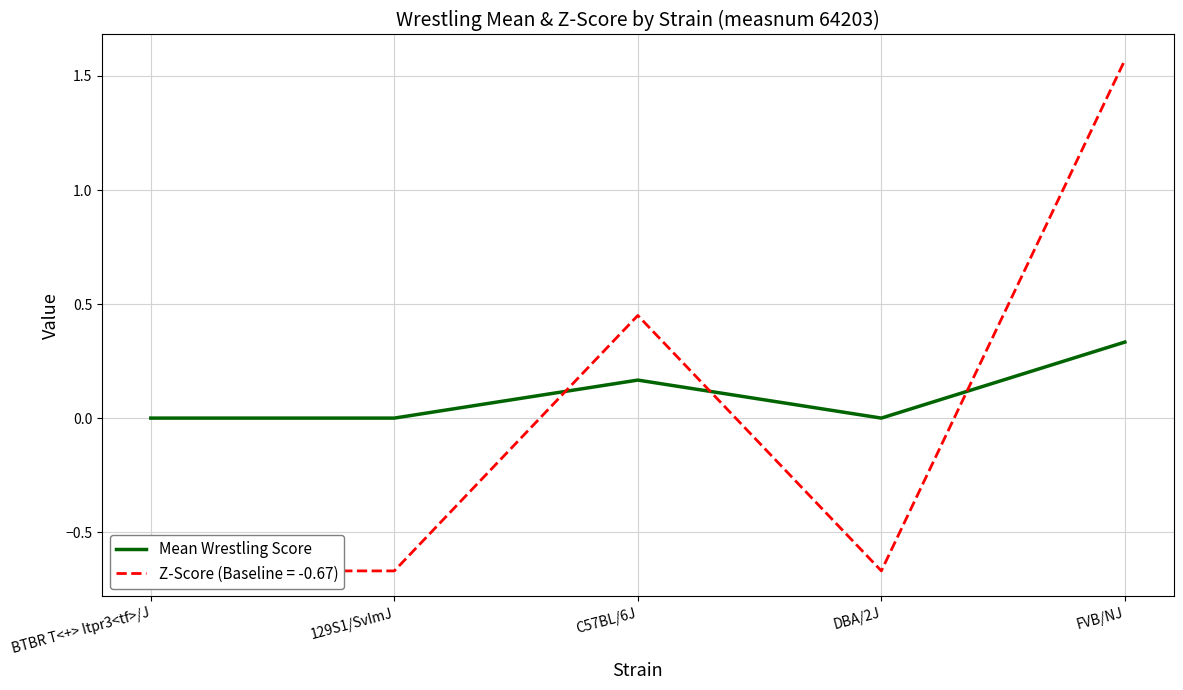

Reading left to right, list all the values displayed in this chart.

0.0	0.0	0.2	0.0	0.3